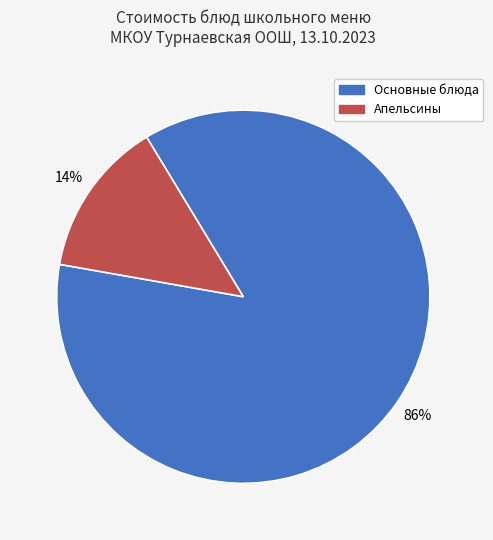

To the nearest percent, what is the average slice percentage?

50%